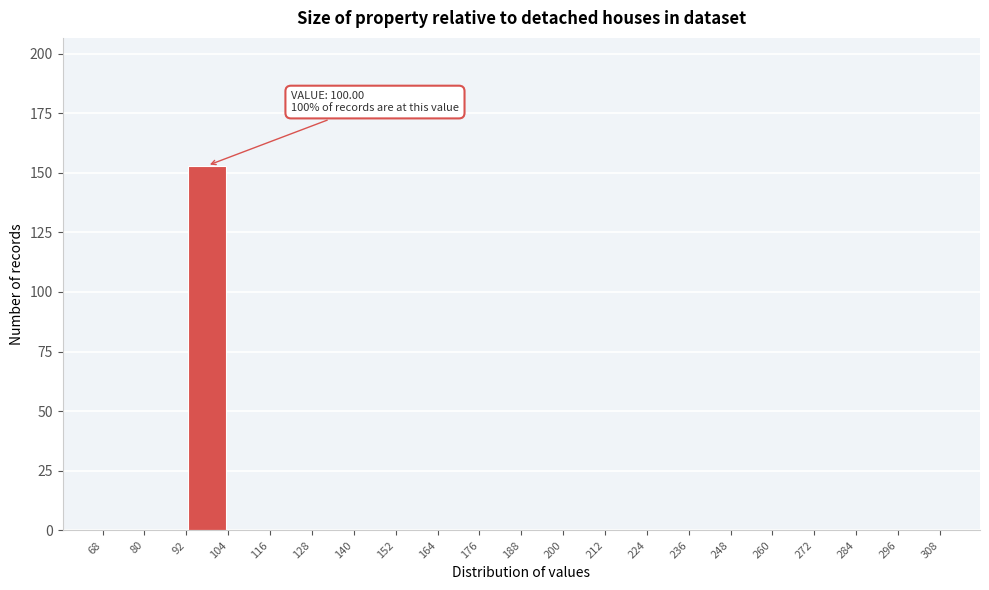

Over which range of the x-axis is the bar tallest?

92 to 104